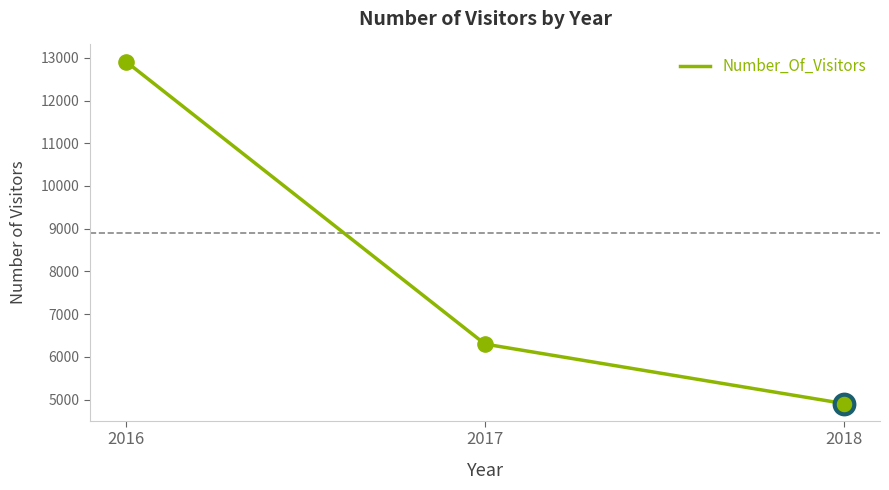

What is the change in value from 2017 to 2018?

-1393